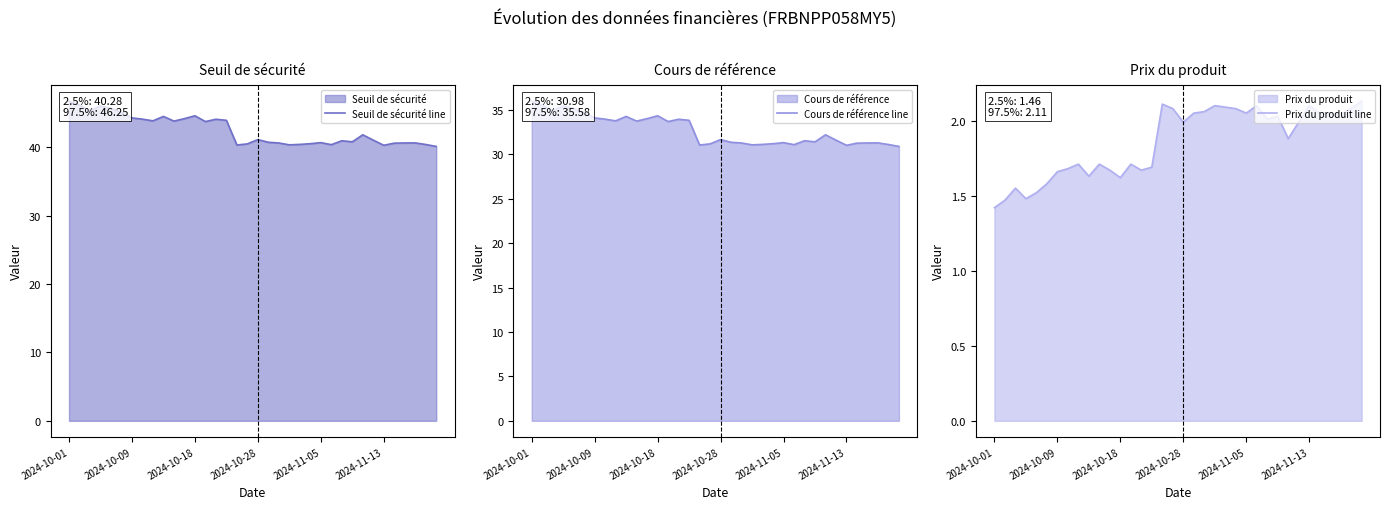

Where is Seuil de sécurité line nearest to the value 43?

13